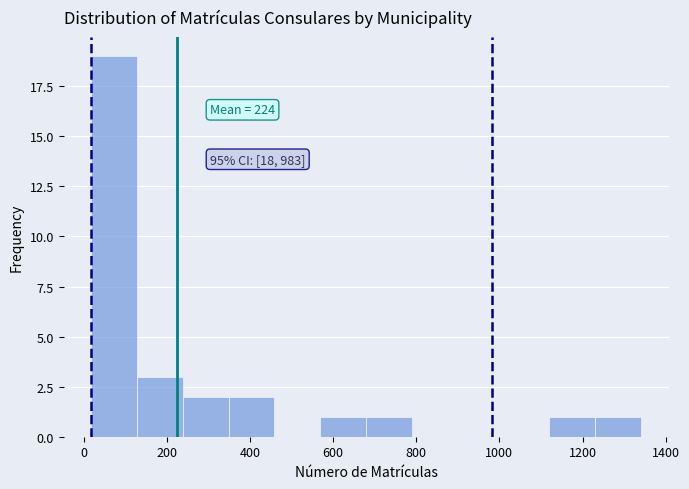

Over which range of the x-axis is the bar tallest?

20 to 120